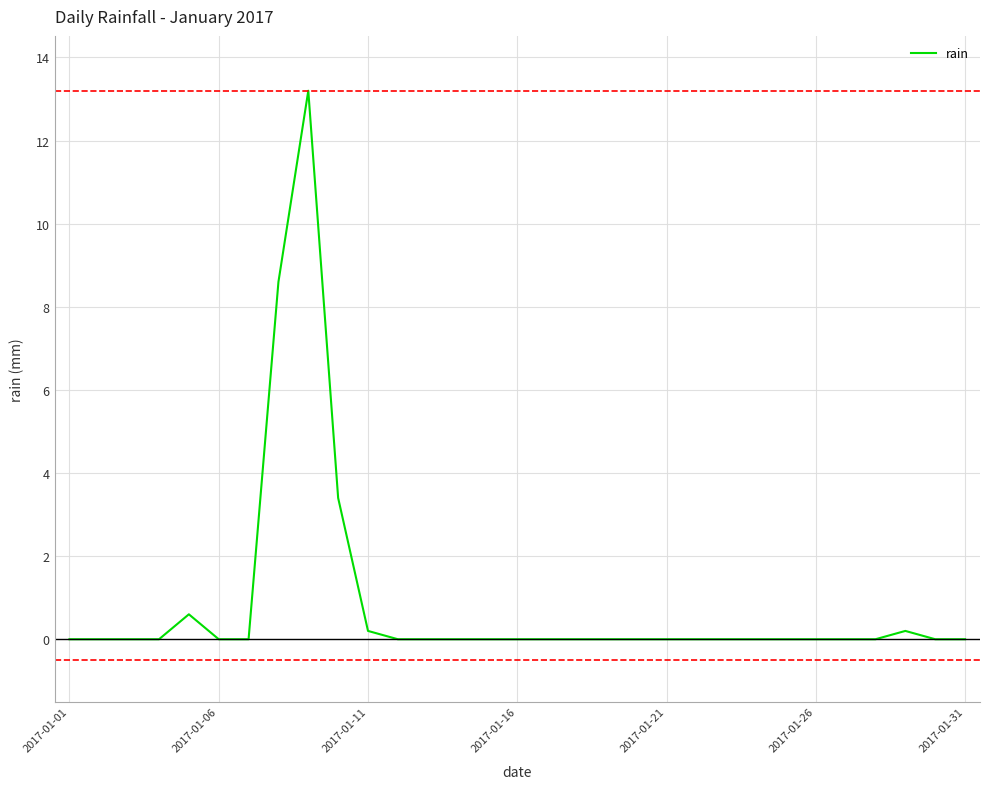

What is the maximum value shown in the chart?

13.2